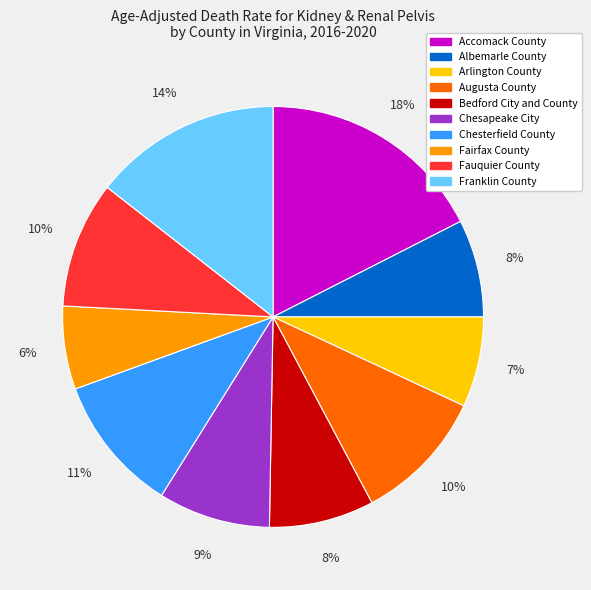

True or false: Accomack County accounts for 31% of the total.

False